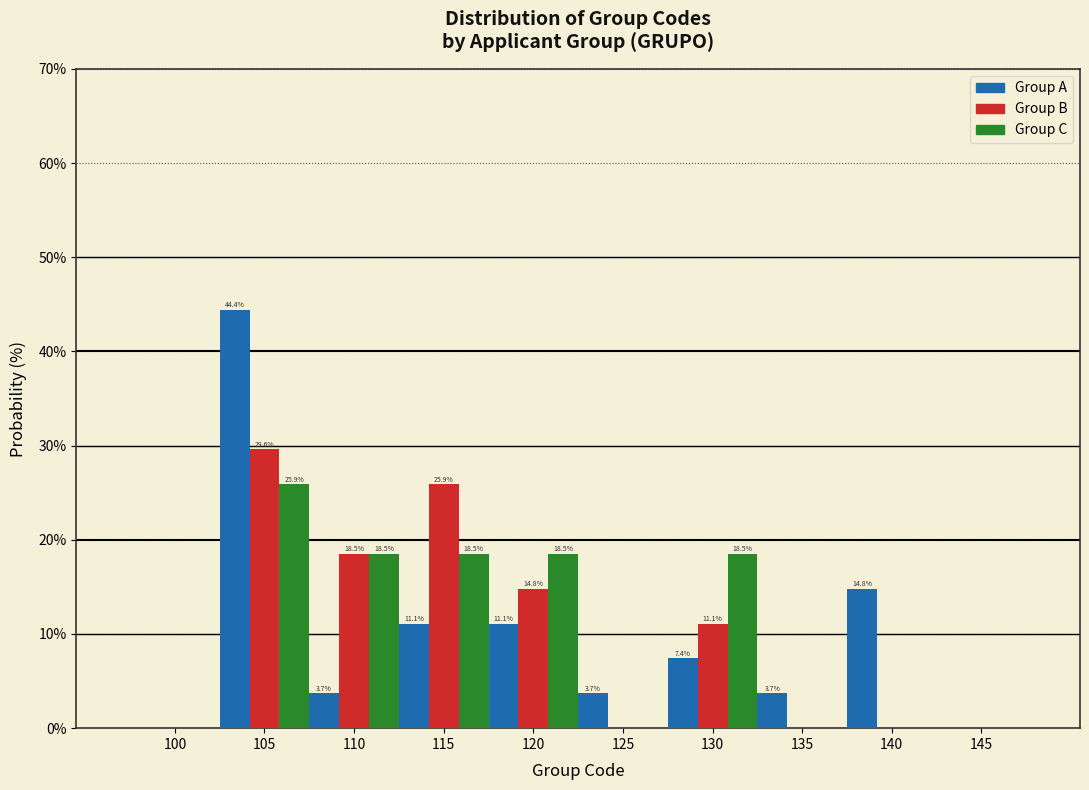

Reading left to right, transcribe all the data shown in this chart.

Group A: 100=0.0	105=44.4	110=3.7	115=11.1	120=11.1	125=3.7	130=7.4	135=3.7	140=14.8	145=0.0
Group B: 100=0.0	105=29.6	110=18.5	115=25.9	120=14.8	125=0.0	130=11.1	135=0.0	140=0.0	145=0.0
Group C: 100=0.0	105=25.9	110=18.5	115=18.5	120=18.5	125=0.0	130=18.5	135=0.0	140=0.0	145=0.0